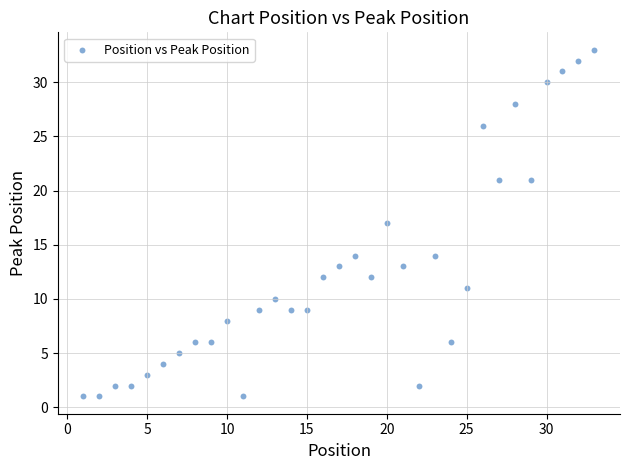

What is the range of X values (max minus min)?

32